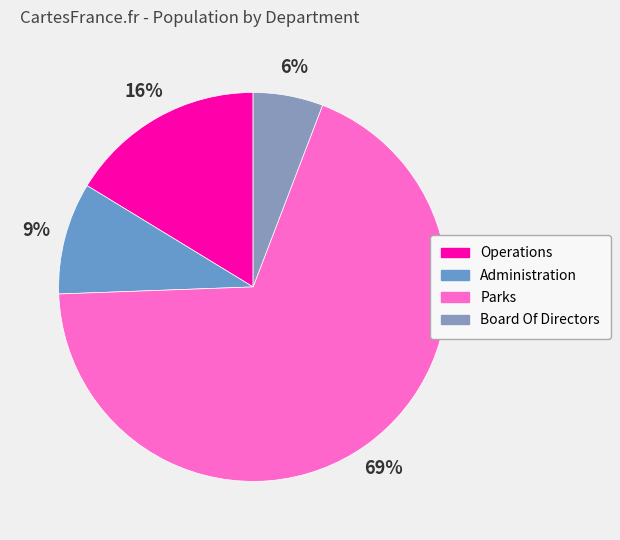

To the nearest percent, what portion does Operations represent?

16%